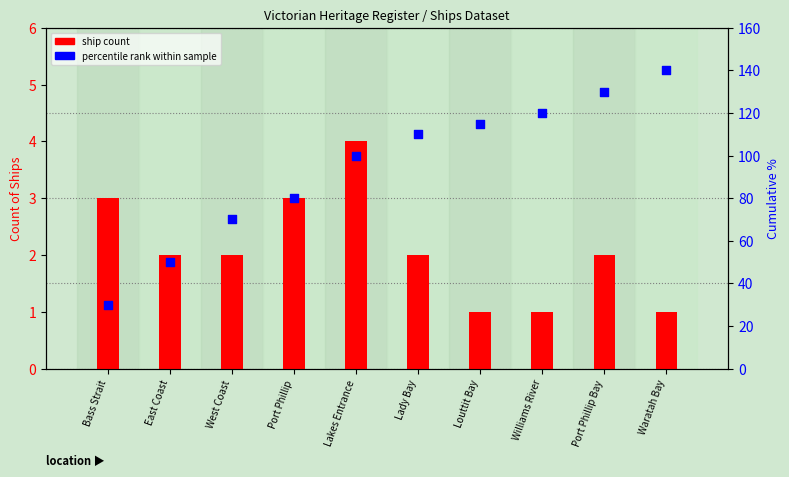

Which series has the largest total across all categories?

percentile rank within sample